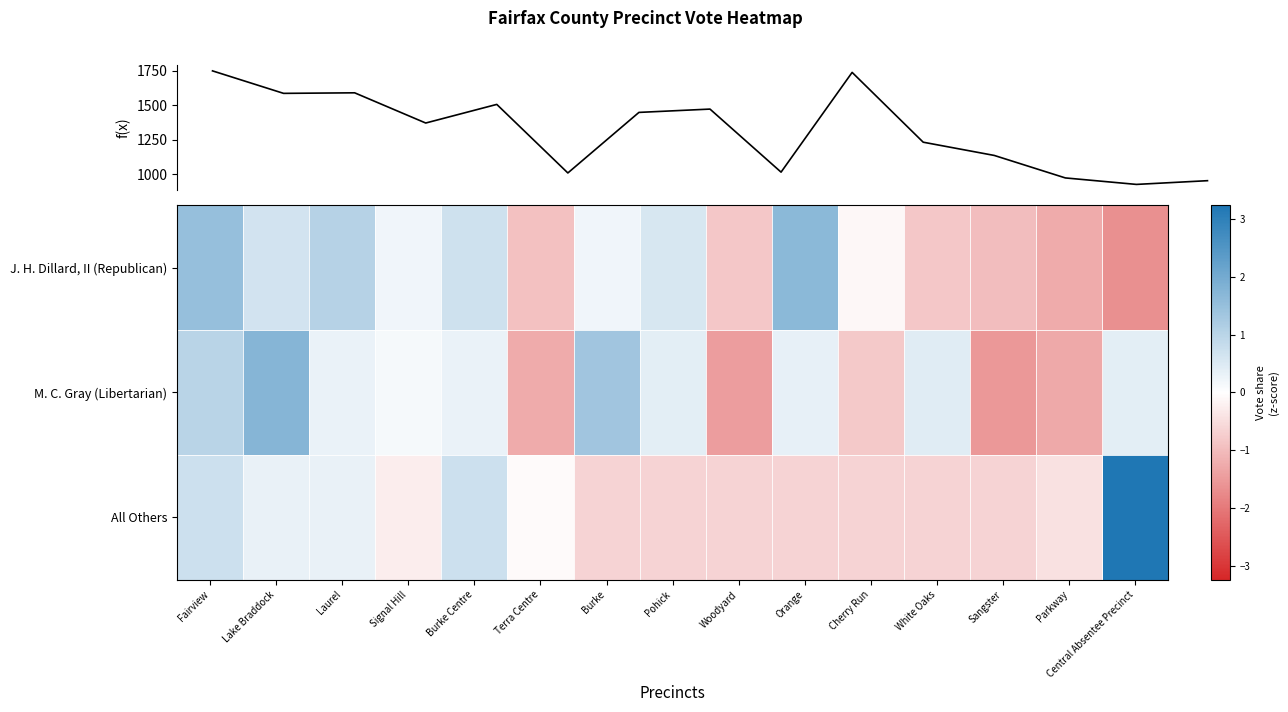

At which label does f(x) first exceed 1370?

Fairview